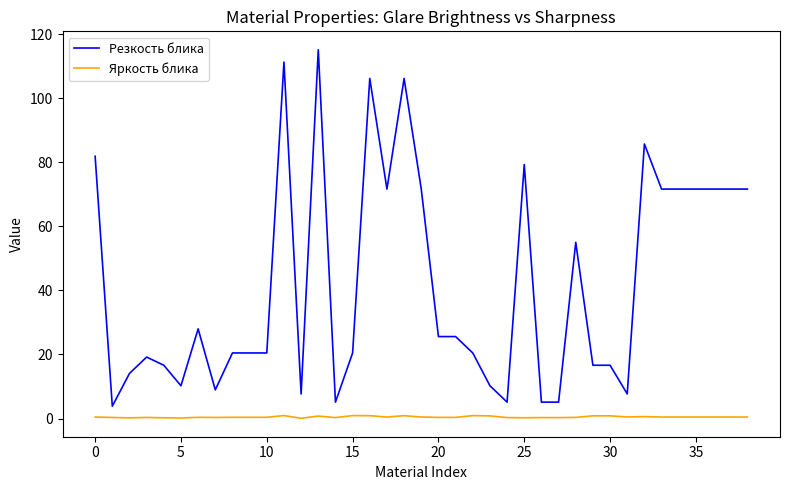

What is the maximum value shown in the chart?

115.2